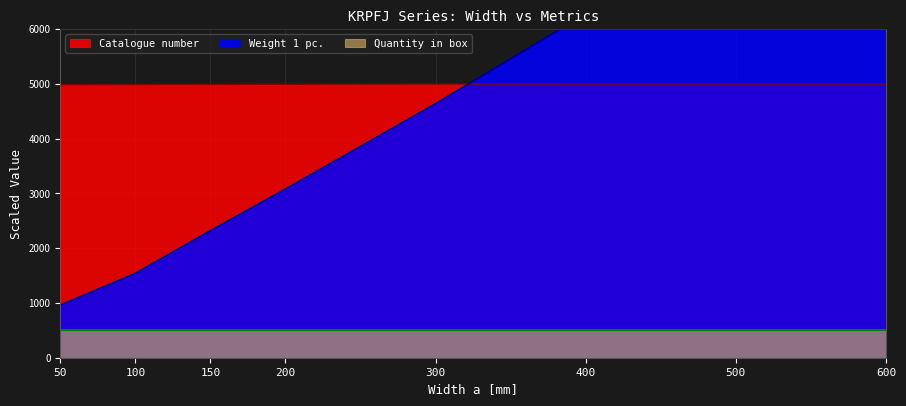

What is the minimum value for Catalogue number?

4986.2